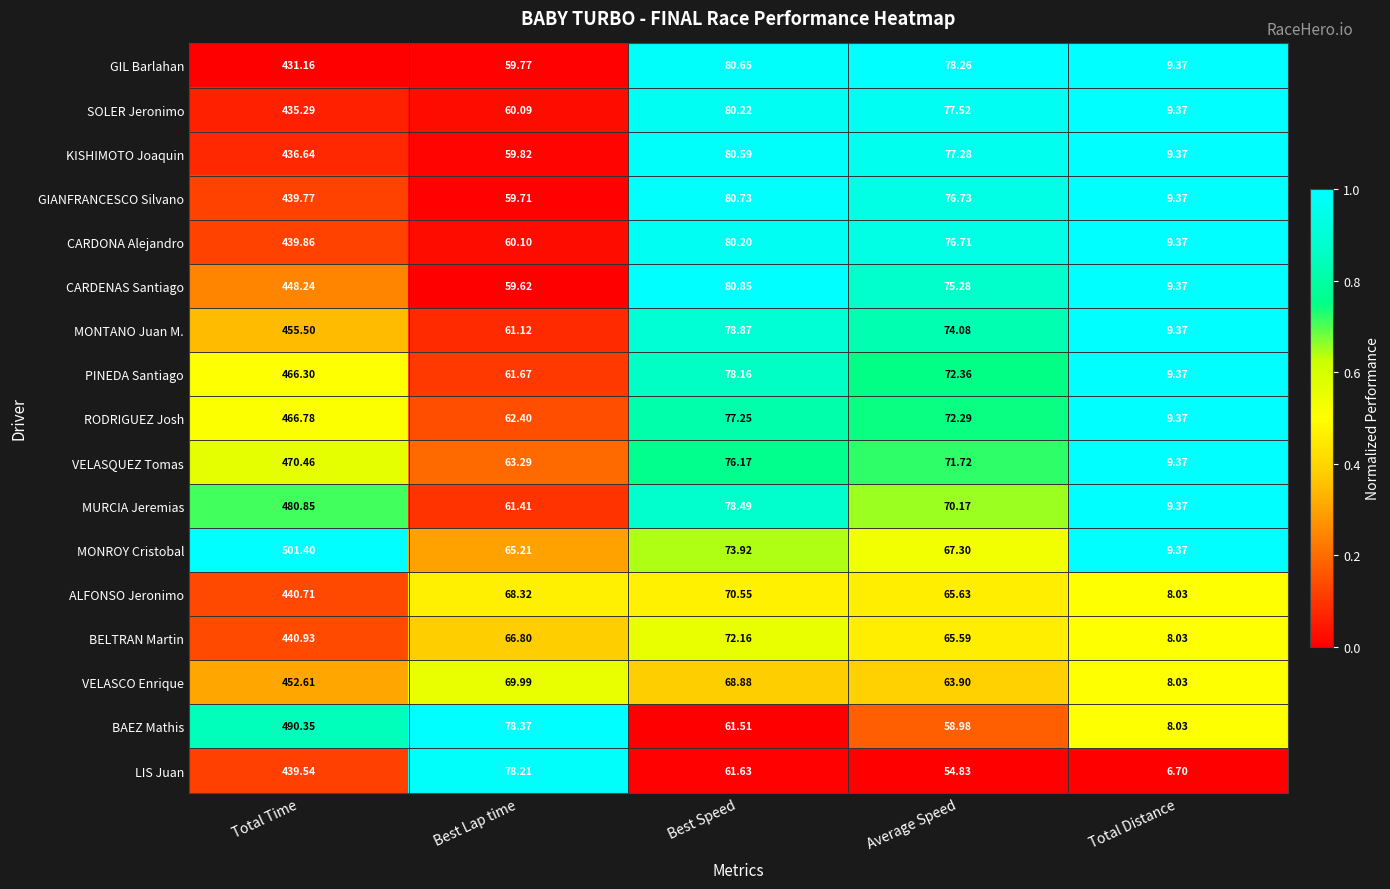

Which series has the widest spread of values?

MONROY Cristobal